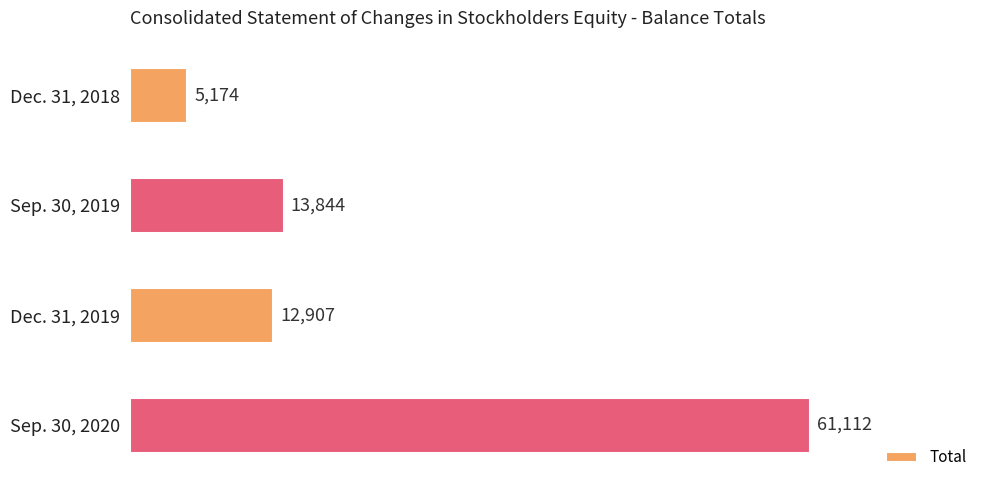

Where is the data nearest to the value 33143?

Sep. 30, 2019